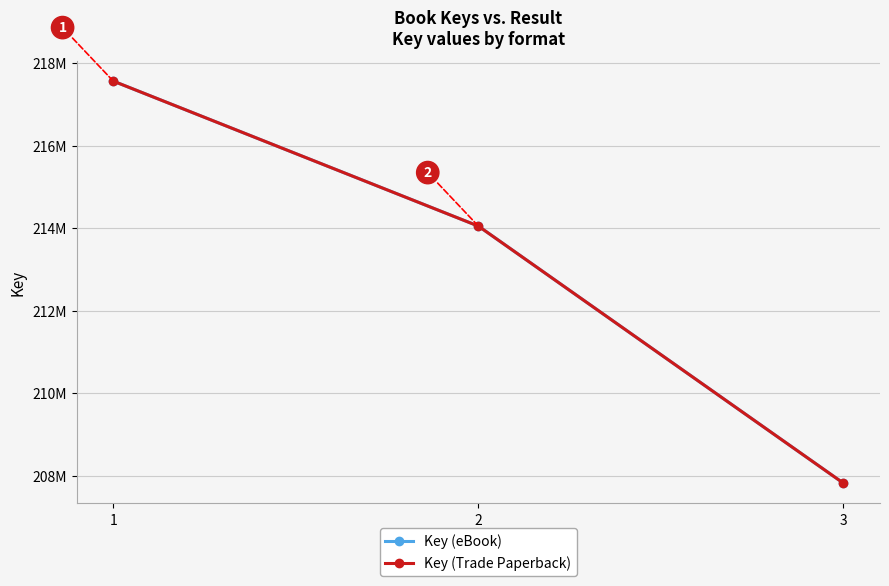

Which has a higher value, 1 or 2?

1